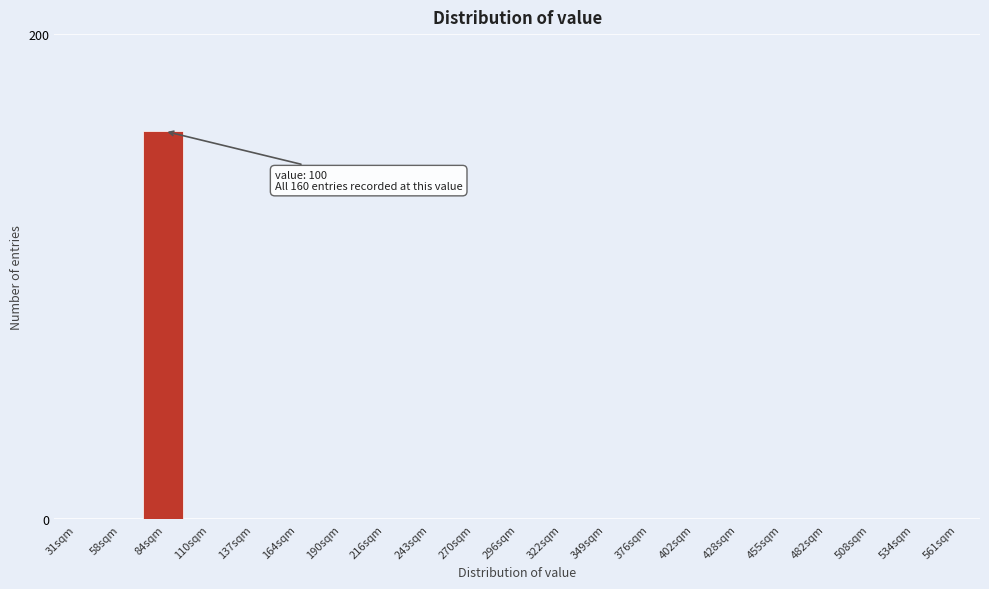

Reading left to right, list all the values displayed in this chart.

31sqm=0	58sqm=0	84sqm=160	110sqm=0	137sqm=0	164sqm=0	190sqm=0	216sqm=0	243sqm=0	270sqm=0	296sqm=0	322sqm=0	349sqm=0	376sqm=0	402sqm=0	428sqm=0	455sqm=0	482sqm=0	508sqm=0	534sqm=0	561sqm=0